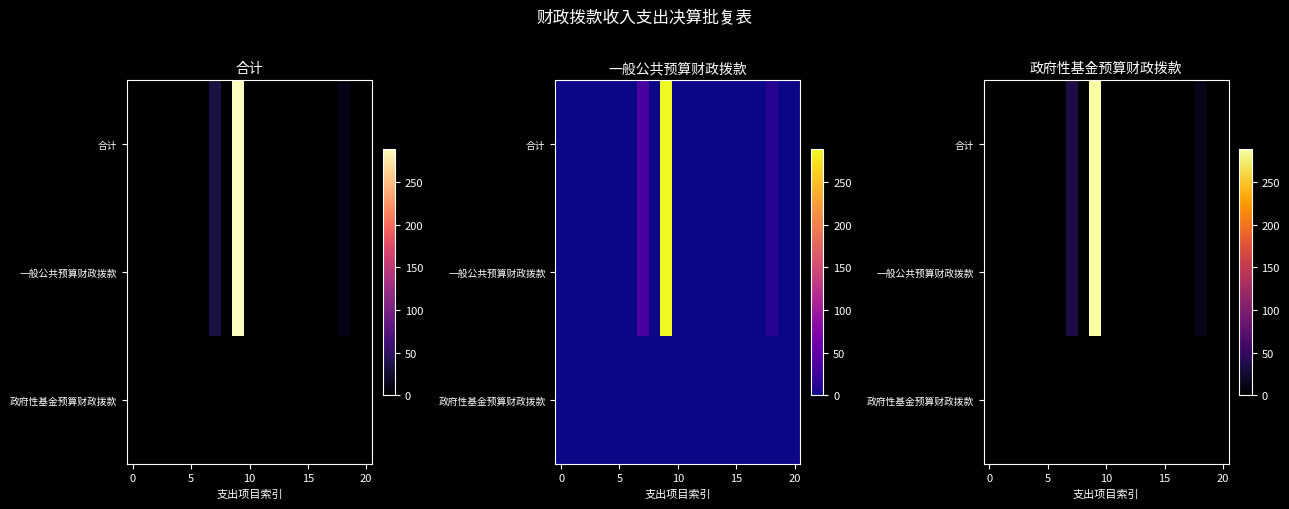

What is the difference between the highest and lowest values at 18?

13.0